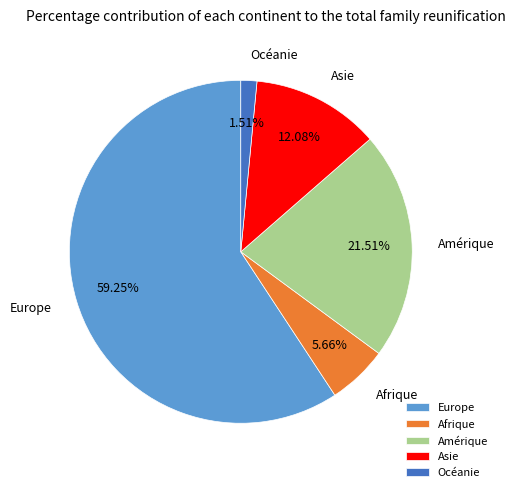

Combined, do Océanie and Afrique account for over 50%?

No